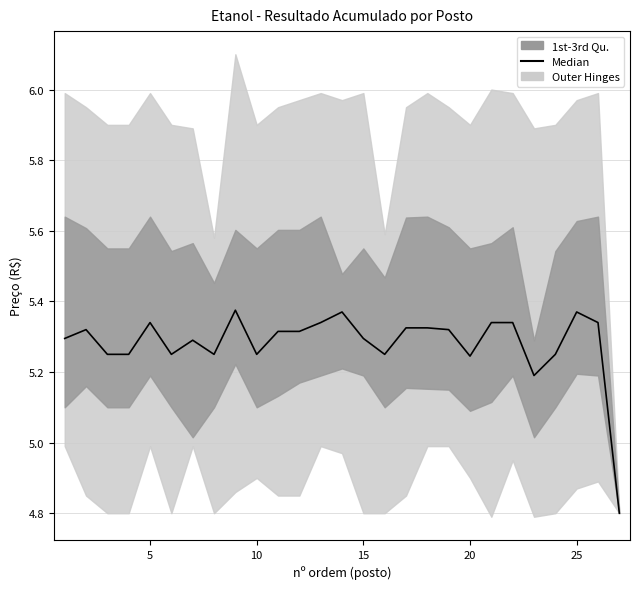

Is it true that the value at 30 is 3.4?

False